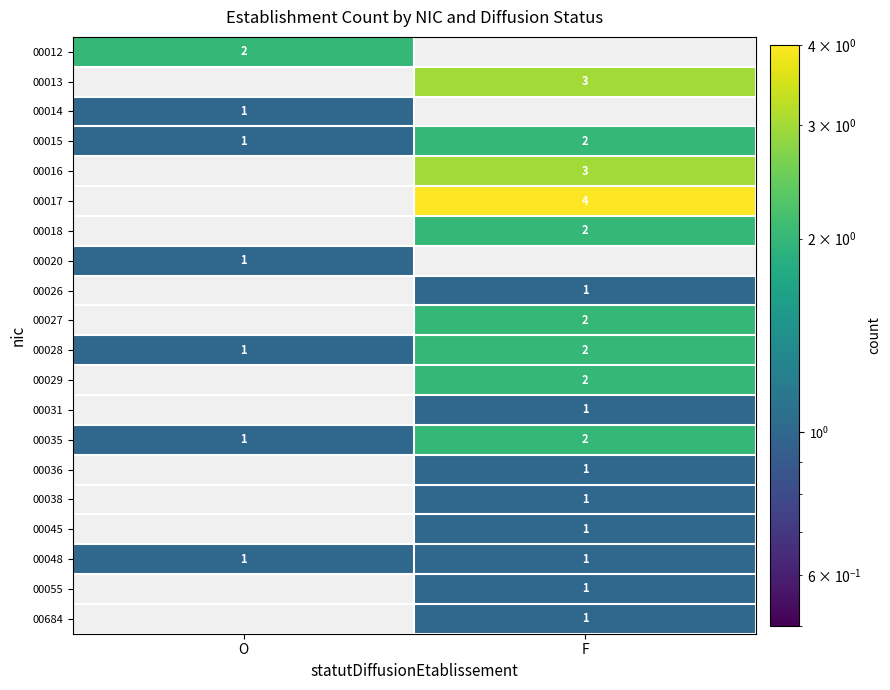

Rank the categories by 00028 value from lowest to highest.

O, F